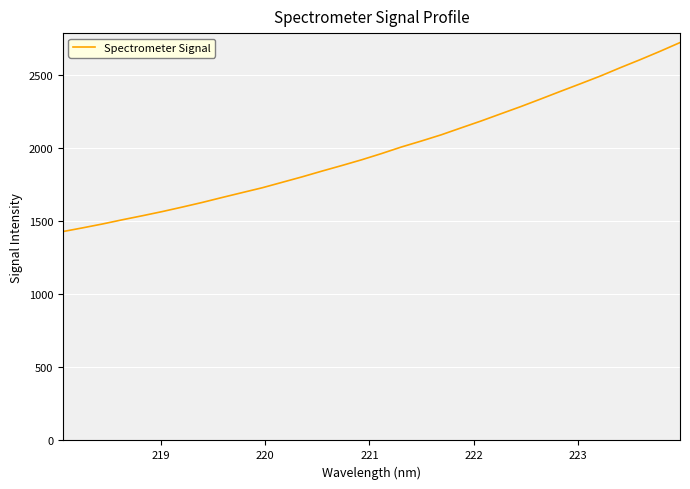

What is the minimum value shown in the chart?

1428.4